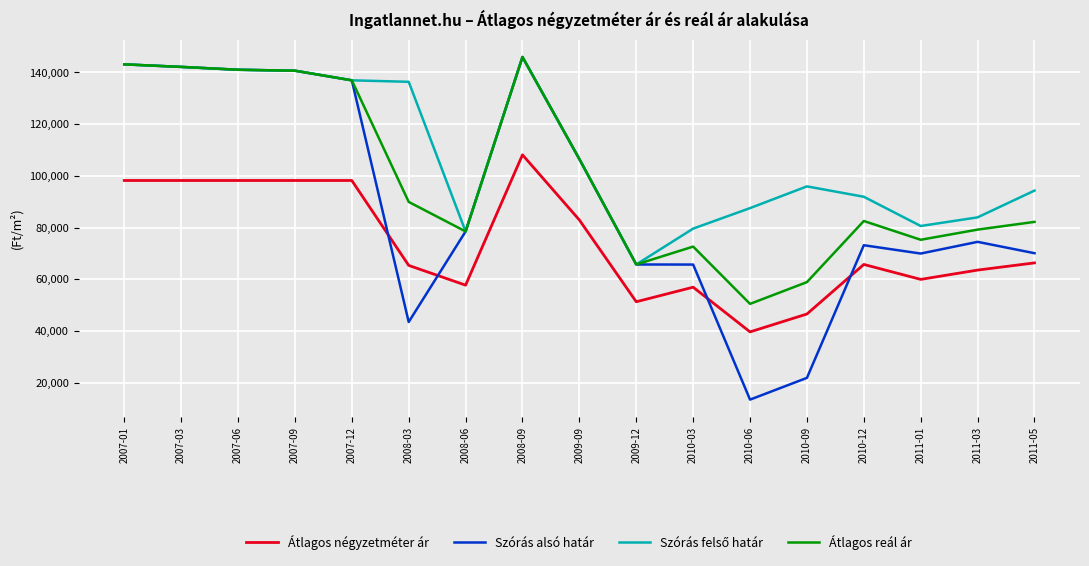

The value of Átlagos reál ár at 2011-03 is 141211. True or false?

False